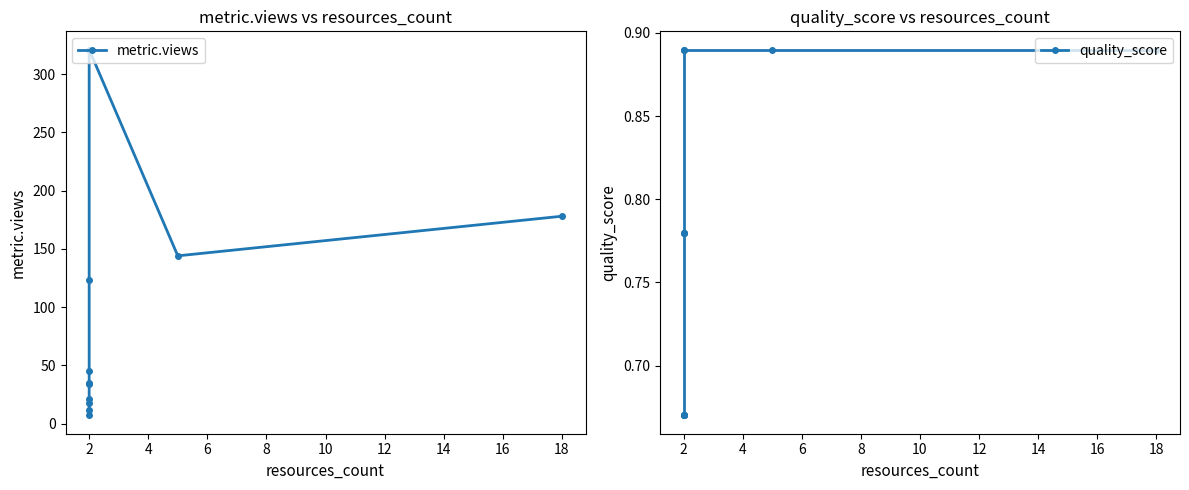

Reading right to left, list all the values displayed in this chart.

metric.views: 178.0	144.0	321.0	123.0	45.0	35.0	34.0	21.0	18.0	12.0	7.0
quality_score: 0.9	0.9	0.9	0.9	0.8	0.8	0.8	0.7	0.7	0.7	0.7